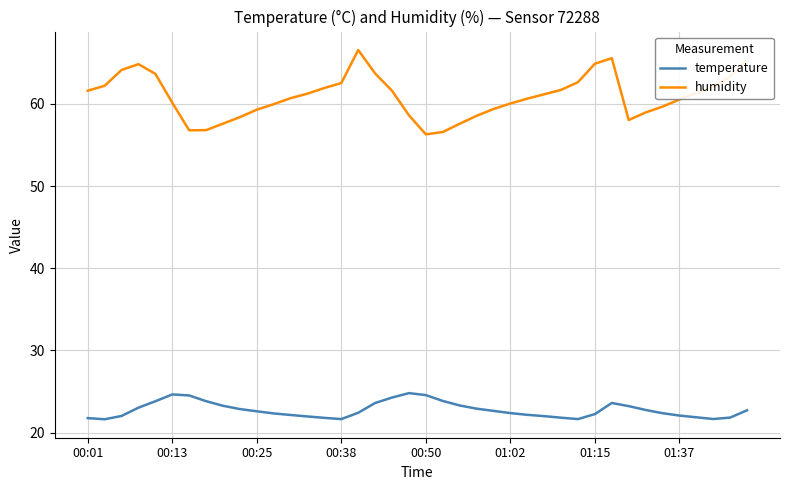

What is the minimum value for temperature?

21.6